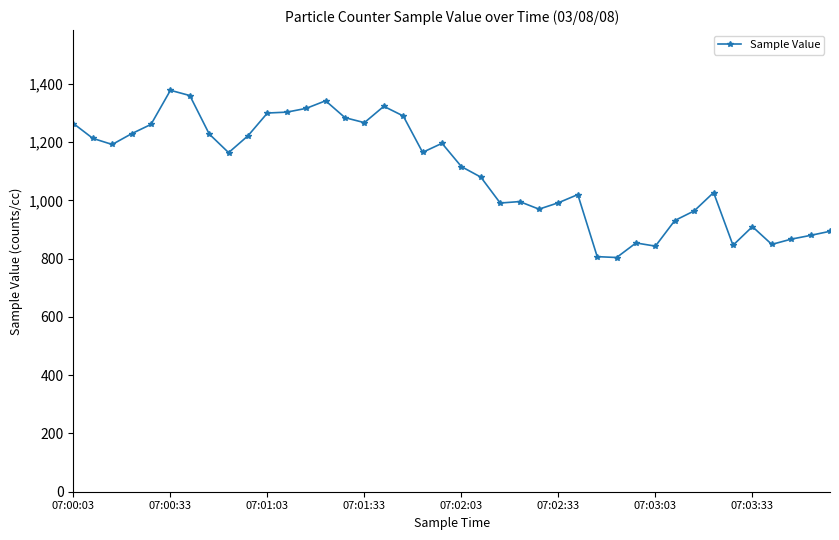

What is the minimum value shown in the chart?

804